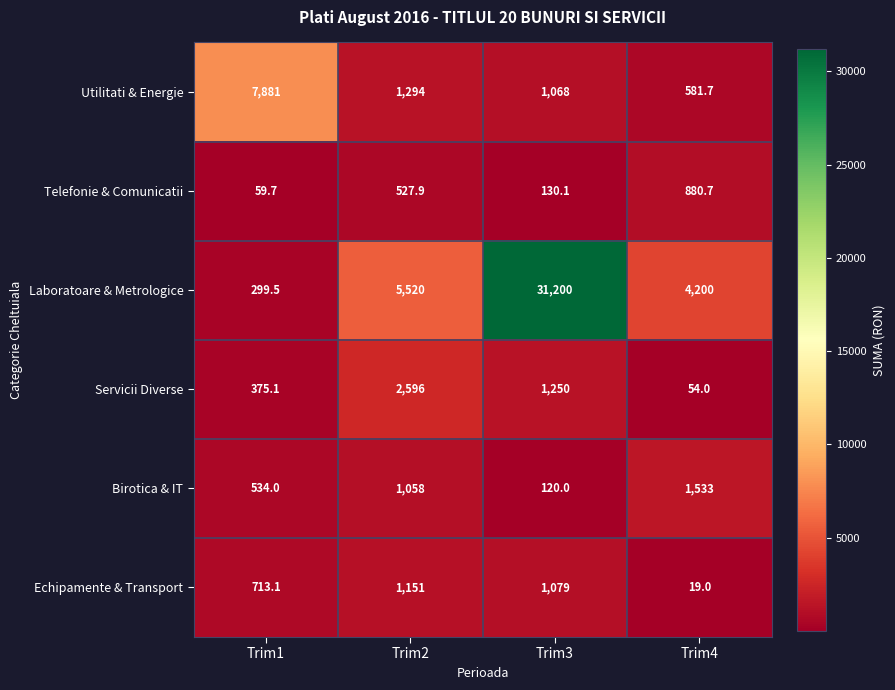

How many series are shown in this chart?

6